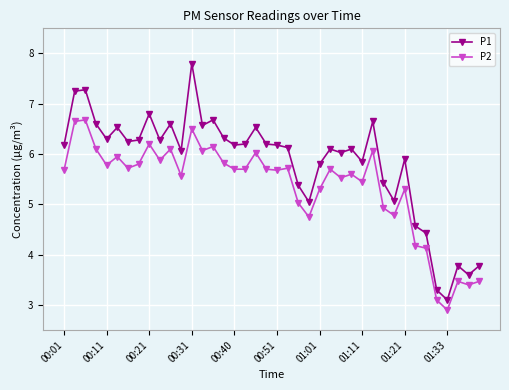

What is the value of the P1 point at the 22nd from the left?

6.1